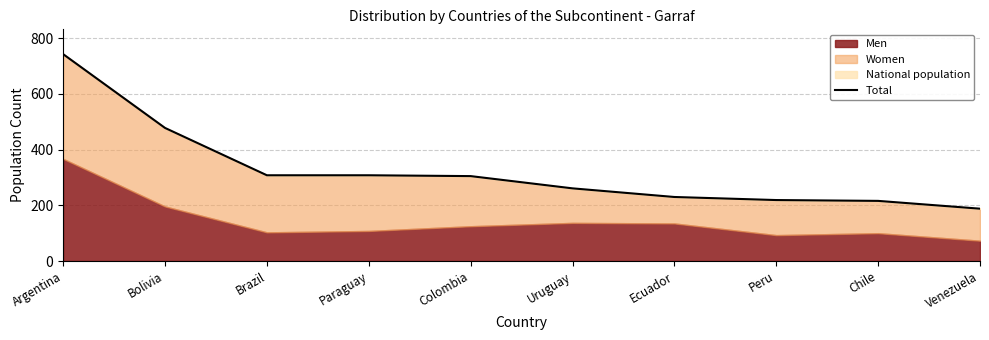

Where does the data first go above 305?

Argentina